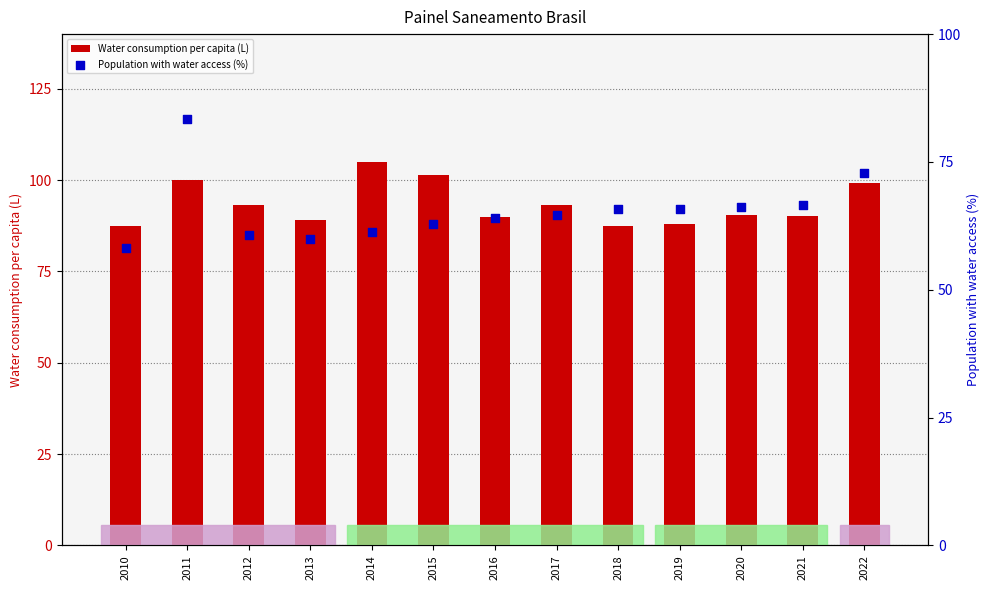

Which series has the widest spread of Y values?

Population with water access (%)